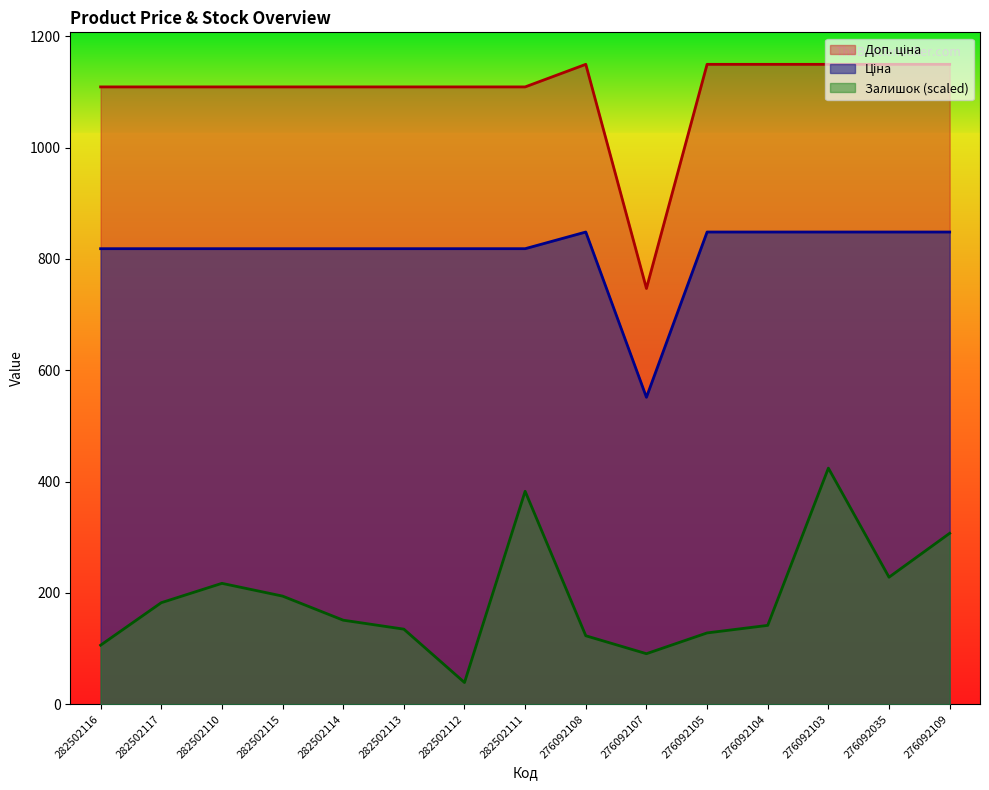

What is the total value across all series at 276092105?

2126.3